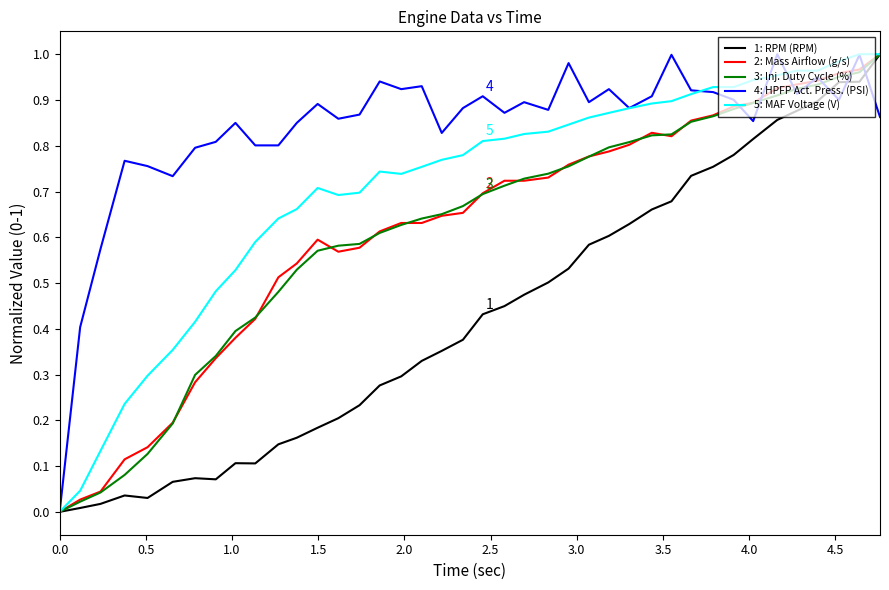

Which series has the largest total across all categories?

4: HPFP Act. Press. (PSI)